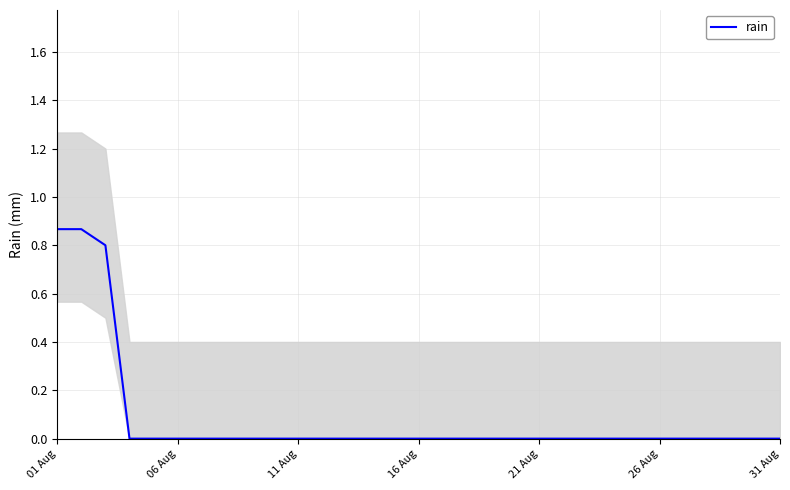

Is it true that rain equals 0.0 at 11 Aug?

True